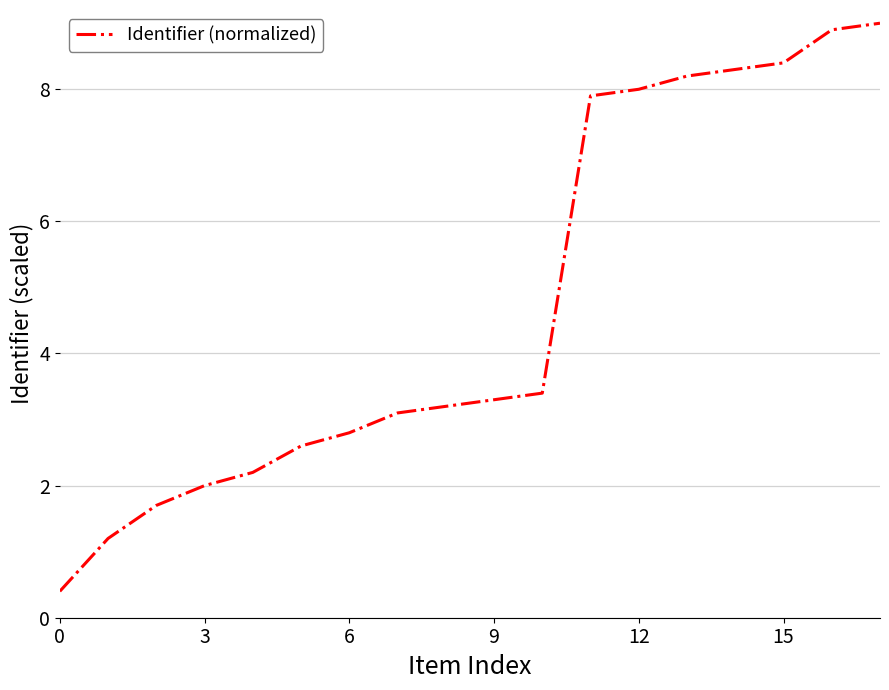

What is the maximum value shown in the chart?

9.0